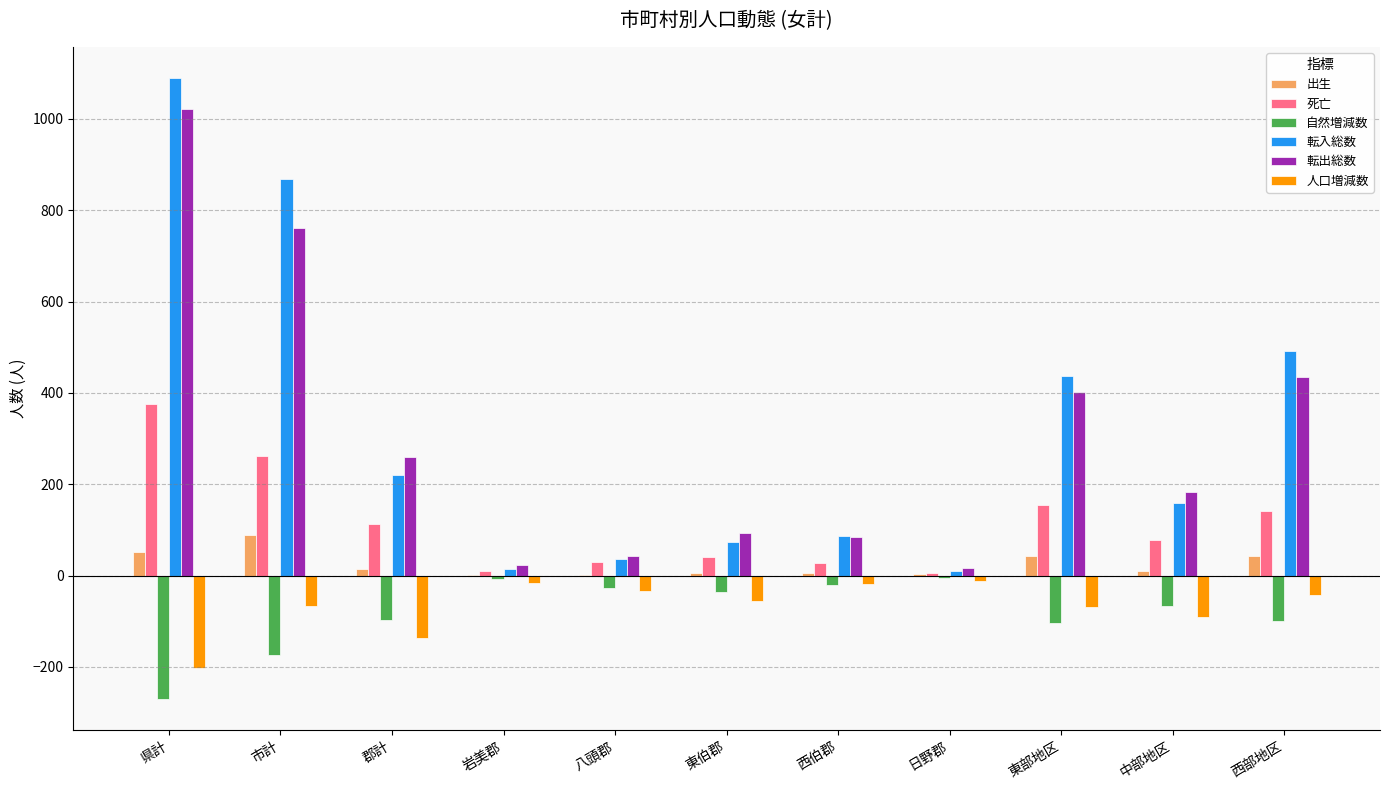

Which series changed the most between 郡計 and 日野郡?

転出総数